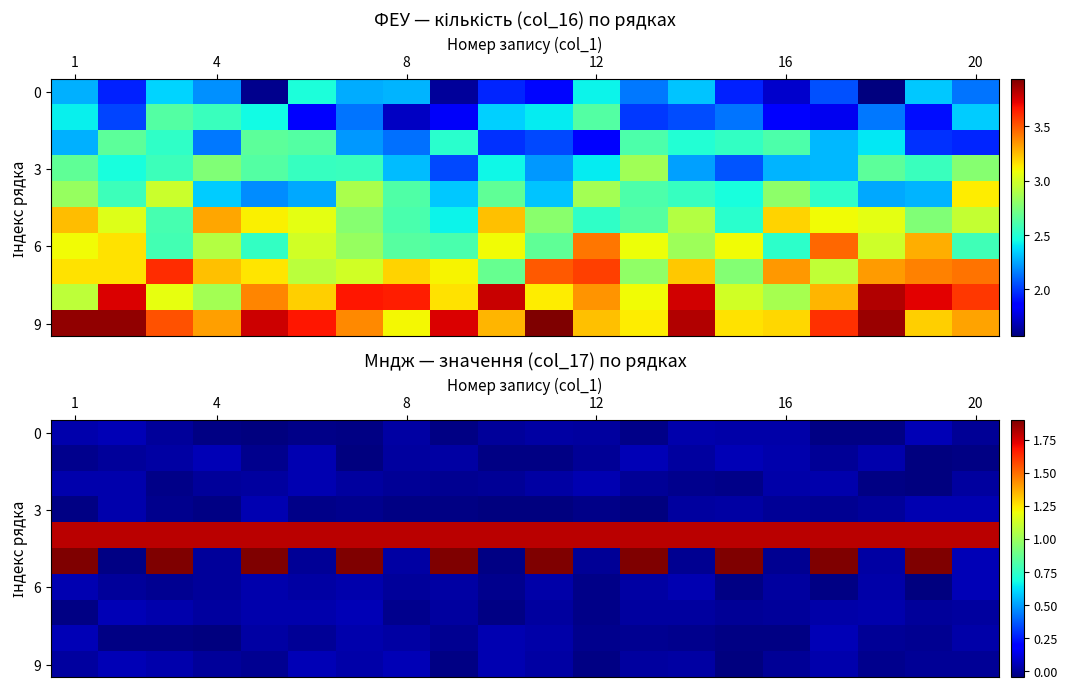

At how many categories does at least one series exceed 0?

20